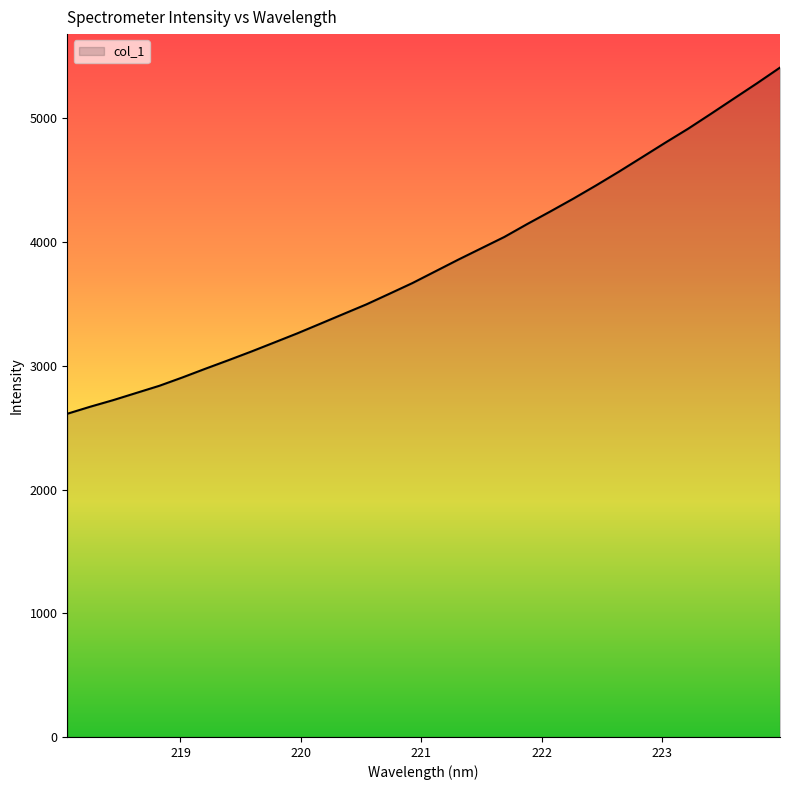

What is the minimum value shown in the chart?

2612.6